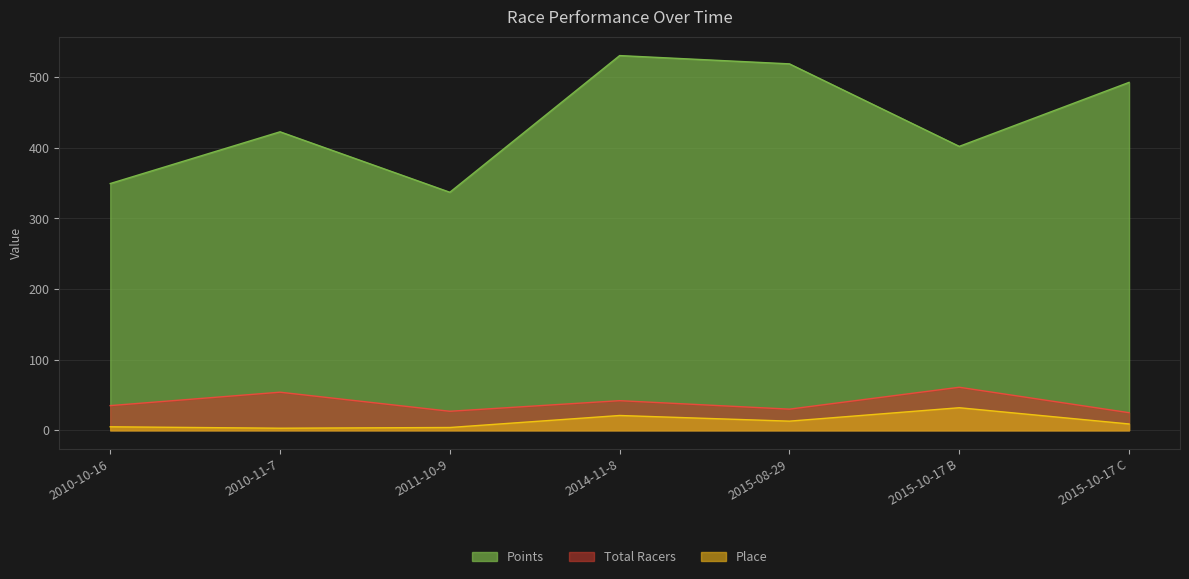

Which series has the largest total across all categories?

Points